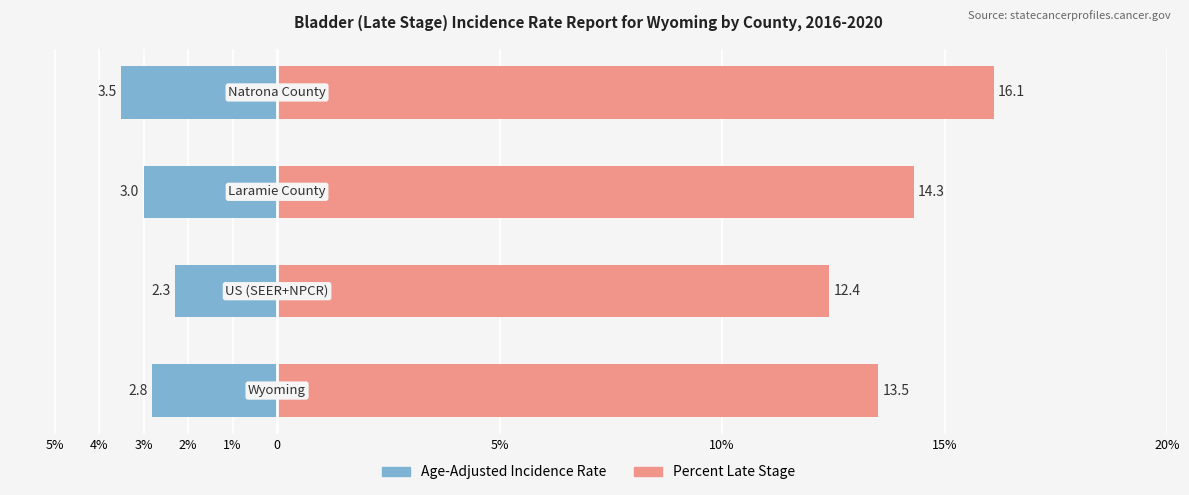

What is the maximum value for Percent Late Stage?

16.1